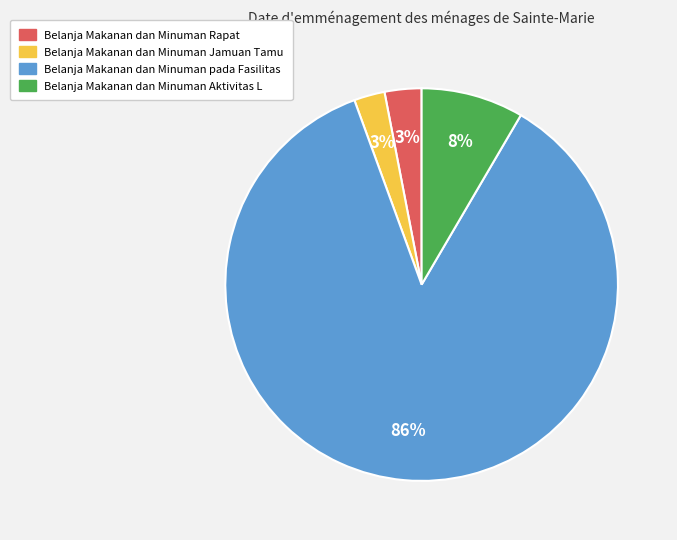

Combined, do Belanja Makanan dan Minuman pada Fasilitas and Belanja Makanan dan Minuman Rapat account for over 50%?

Yes